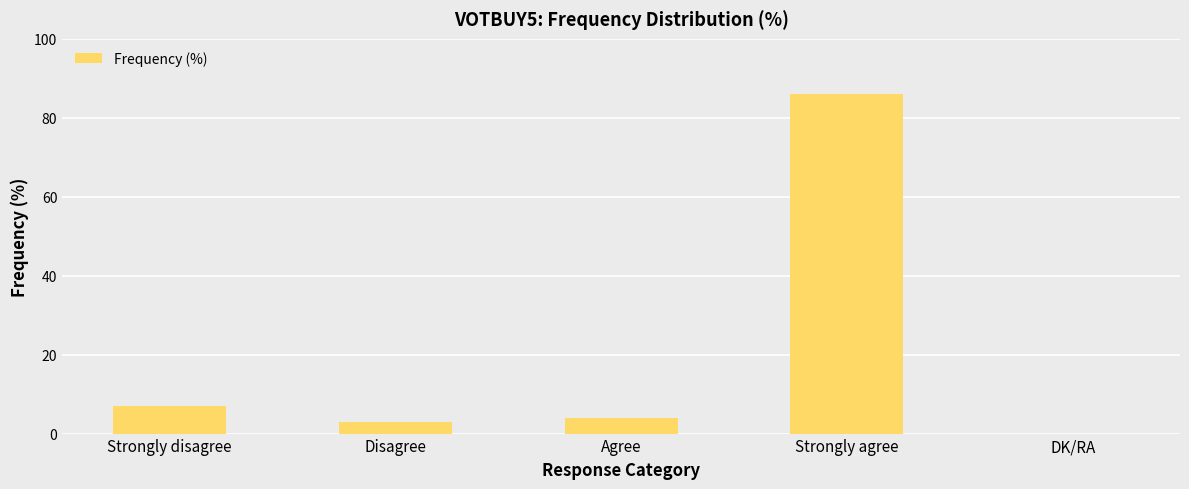

How many values are above zero?

4